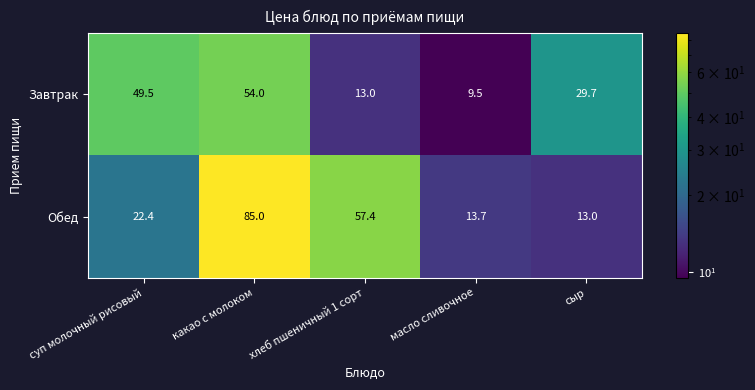

What is the greatest value displayed?

85.0